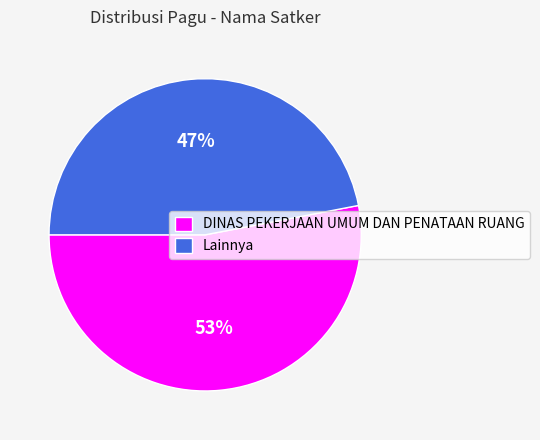

Between DINAS PEKERJAAN UMUM DAN PENATAAN RUANG and Lainnya, which is larger?

DINAS PEKERJAAN UMUM DAN PENATAAN RUANG